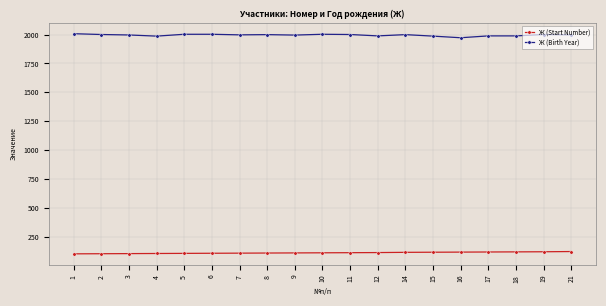

True or false: Ж (Start Number) and Ж (Birth Year) cross at least once.

False